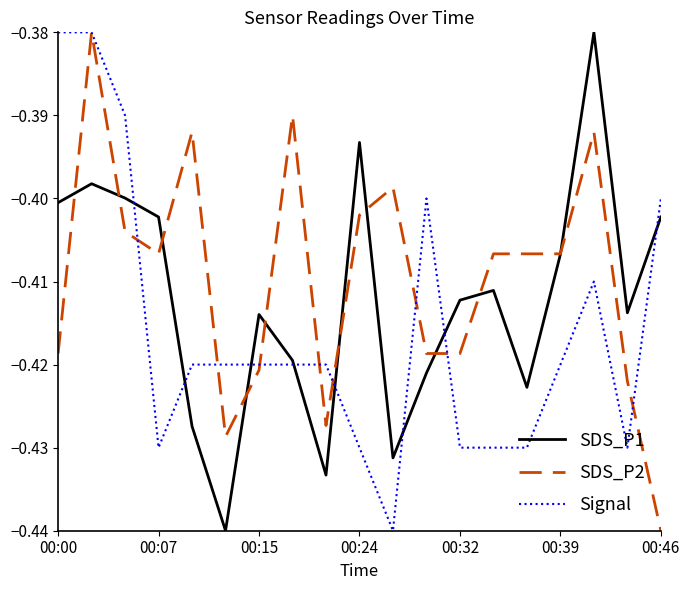

List the series in order of their overall mean, lowest first.

Signal, SDS_P1, SDS_P2